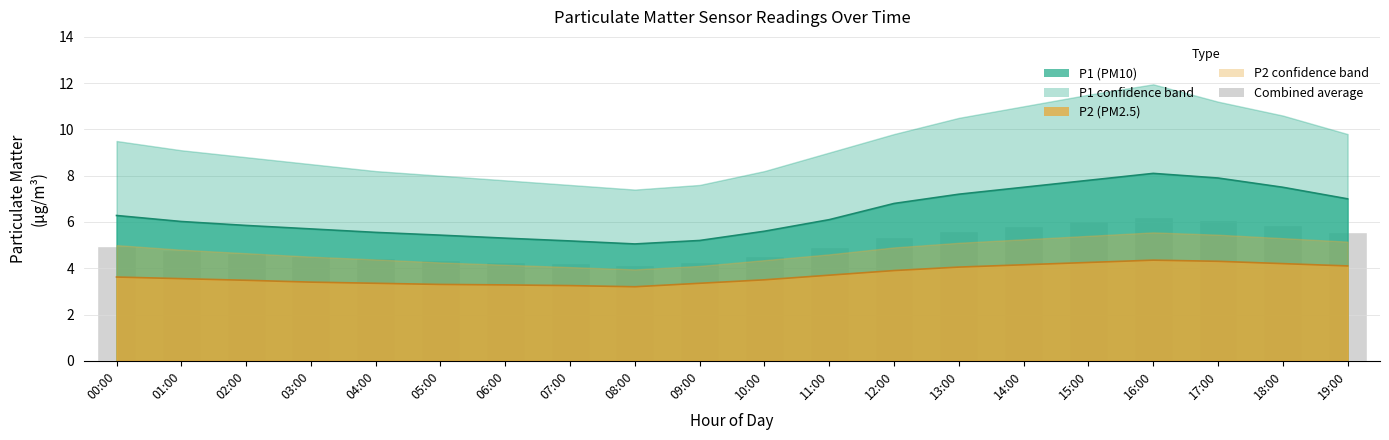

Is it true that the value at 18:00 is 5.8?

True